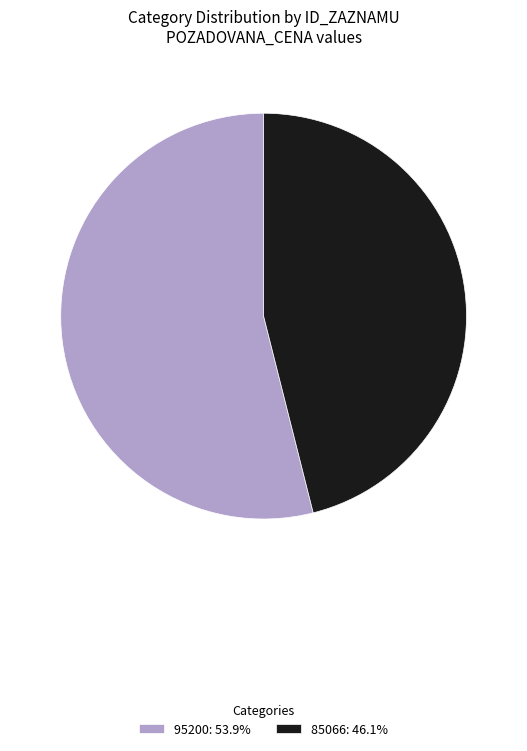

Which slice is the largest?

95200